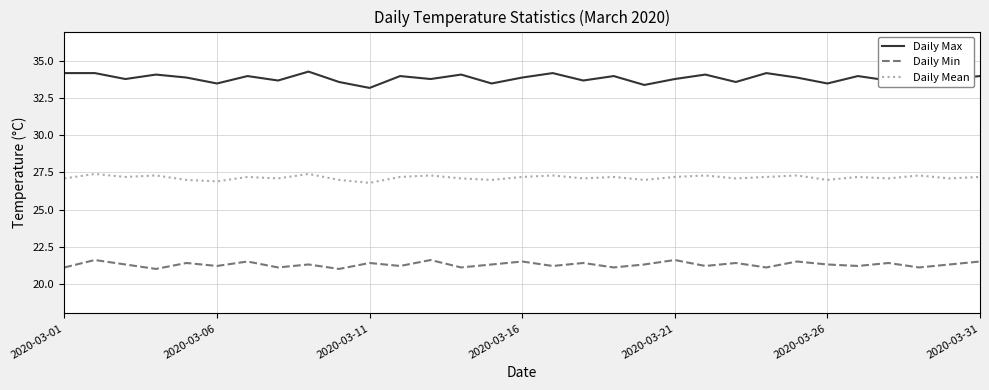

Which series has the widest spread of values?

Daily Max